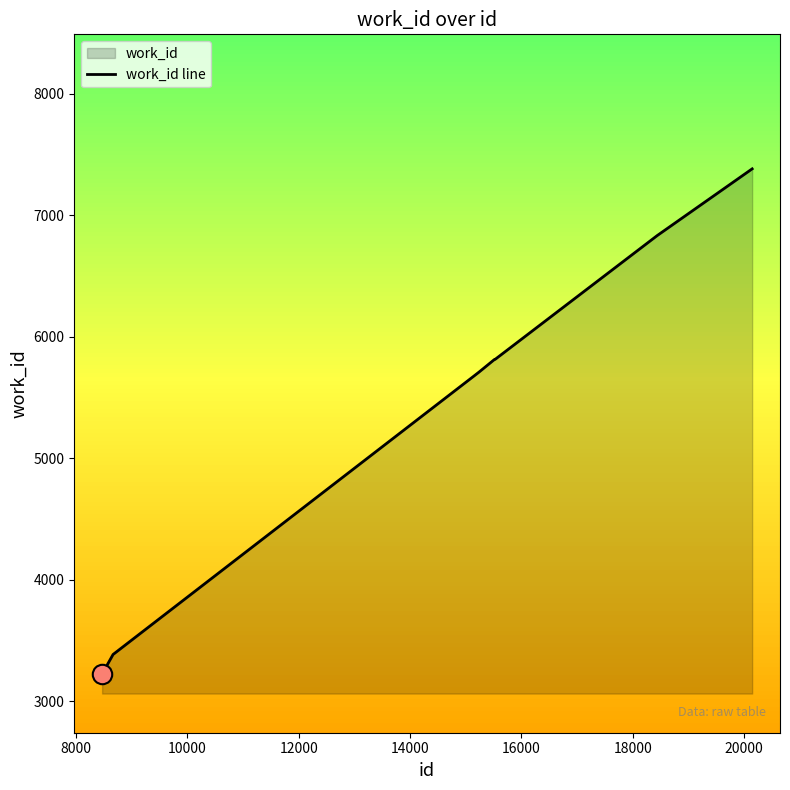

What is the difference between the maximum and minimum values?

4158